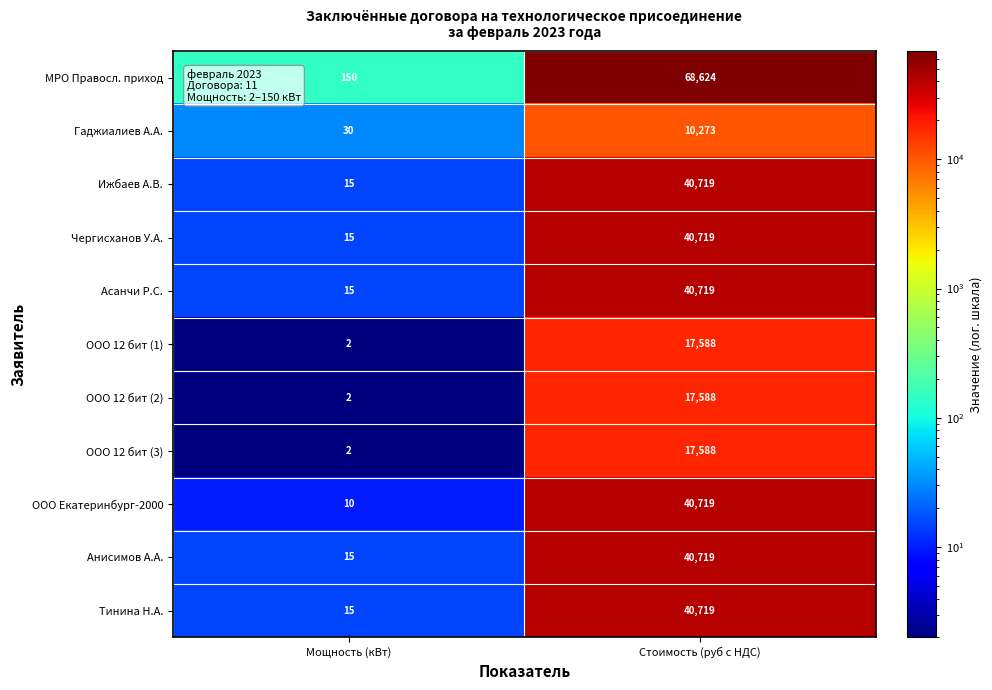

What is the approximate value of ООО Екатеринбург-2000 at Мощность (кВт)?

10